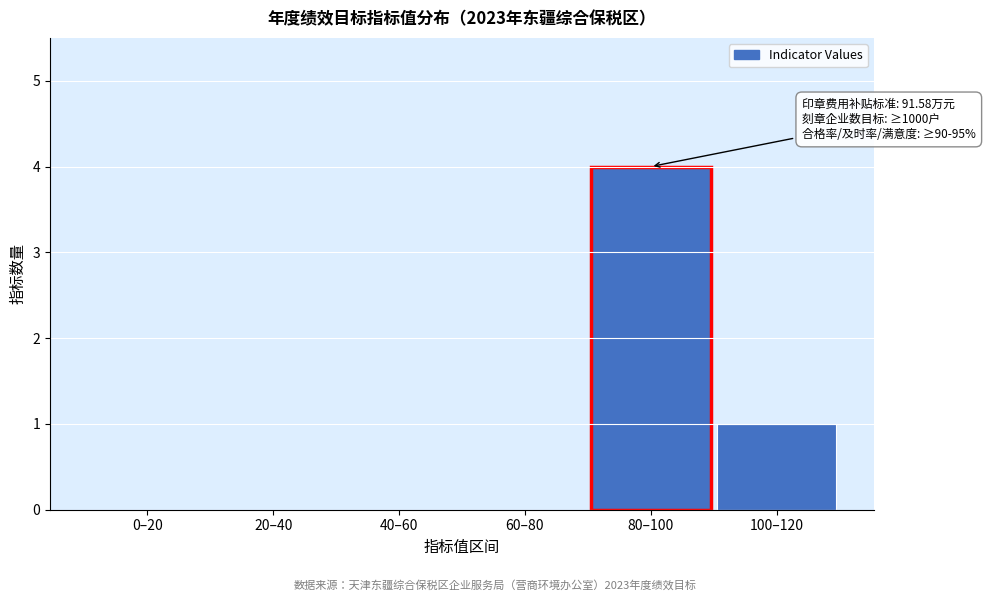

Reading left to right, what are all the values shown in this chart?

0–20=0	20–40=0	40–60=0	60–80=0	80–100=4	100–120=1